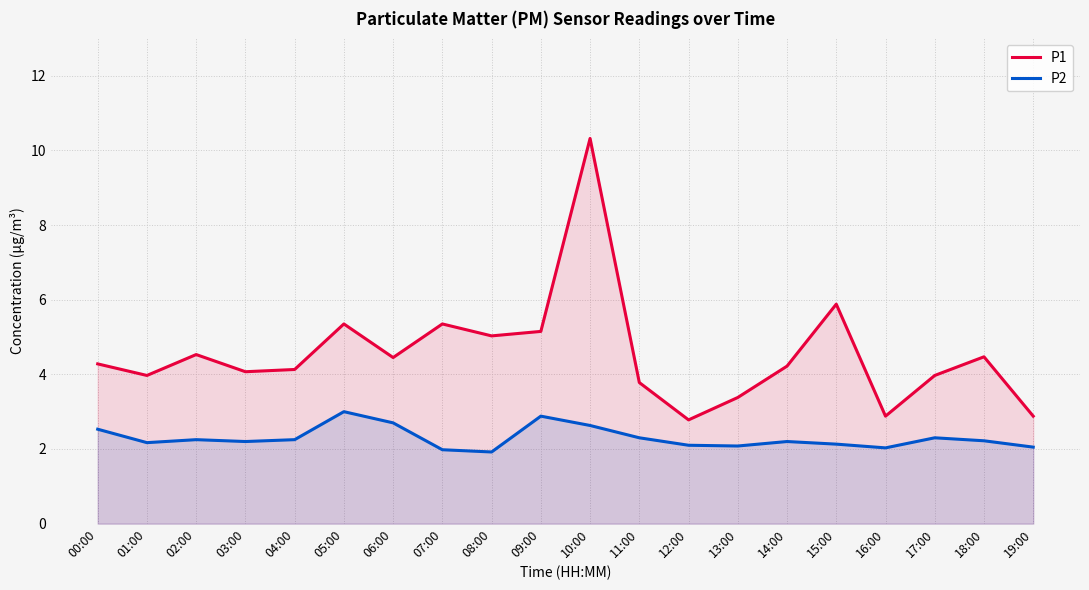

At which label is P2 closest to 2?

07:00